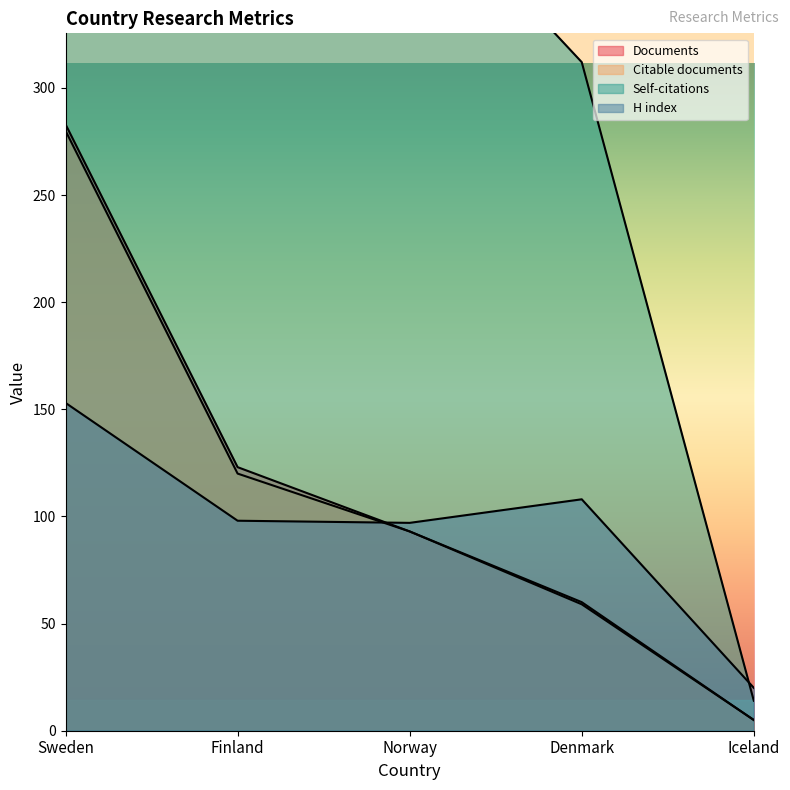

What is the sum of the H index values at Iceland and Finland?

118